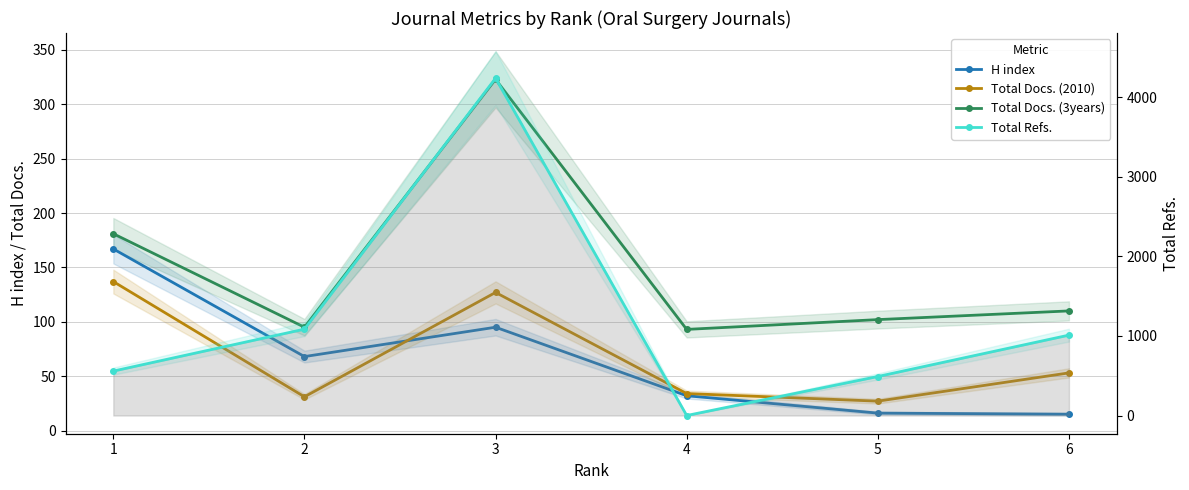

True or false: Total Docs. (2010) has more than 0 points higher than both neighbors.

True